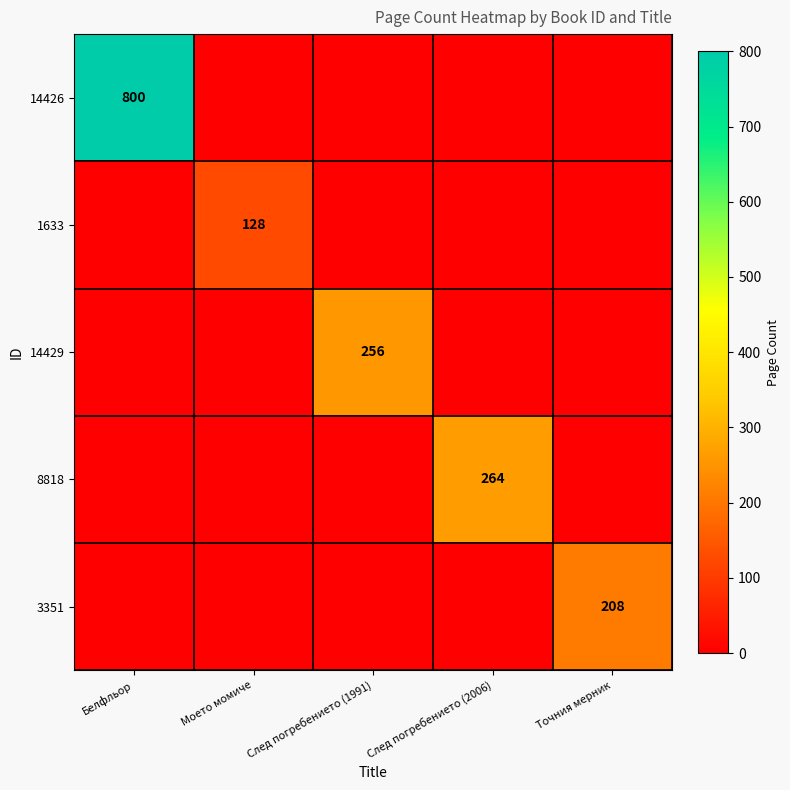

True or false: 8818 has a value of 388 at След погребението (2006).

False